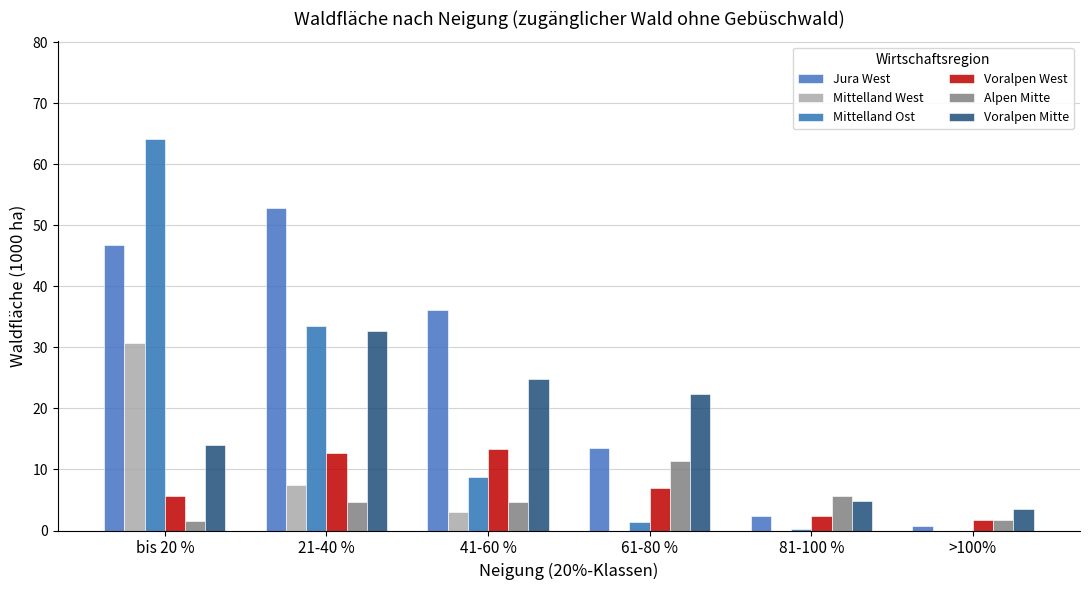

What value does the Jura West series have at bis 20 %?

46.8